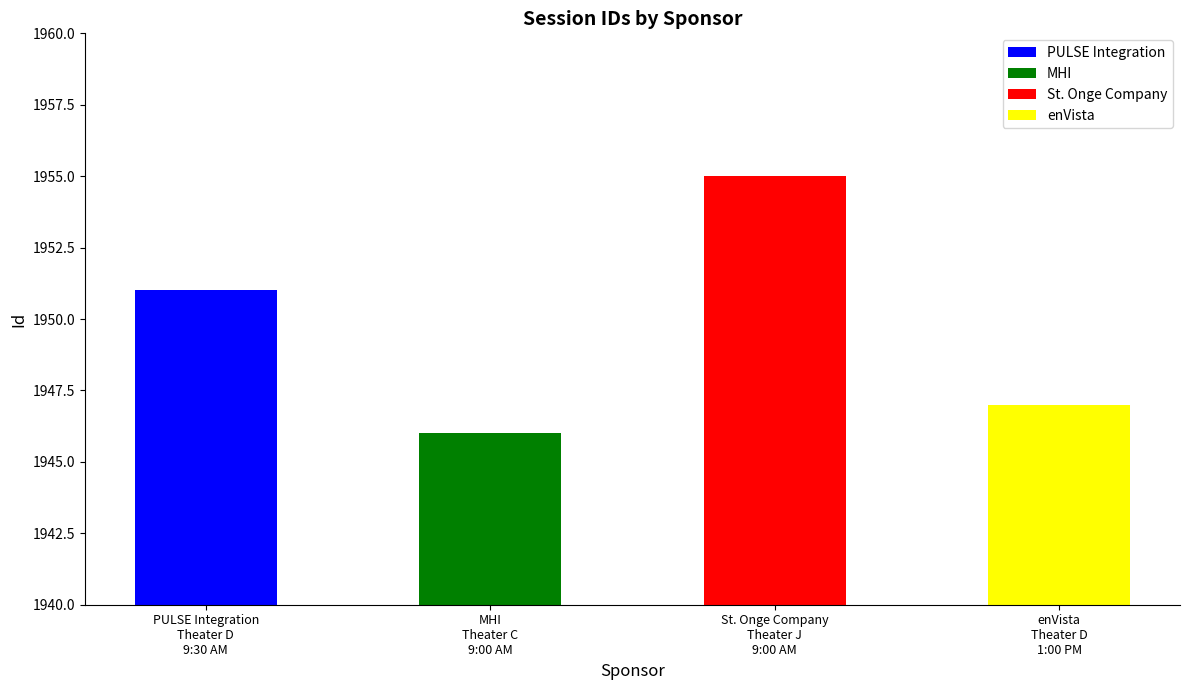

Rank the categories by value from lowest to highest.

MHI
Theater C
9:00 AM, enVista
Theater D
1:00 PM, PULSE Integration
Theater D
9:30 AM, St. Onge Company
Theater J
9:00 AM